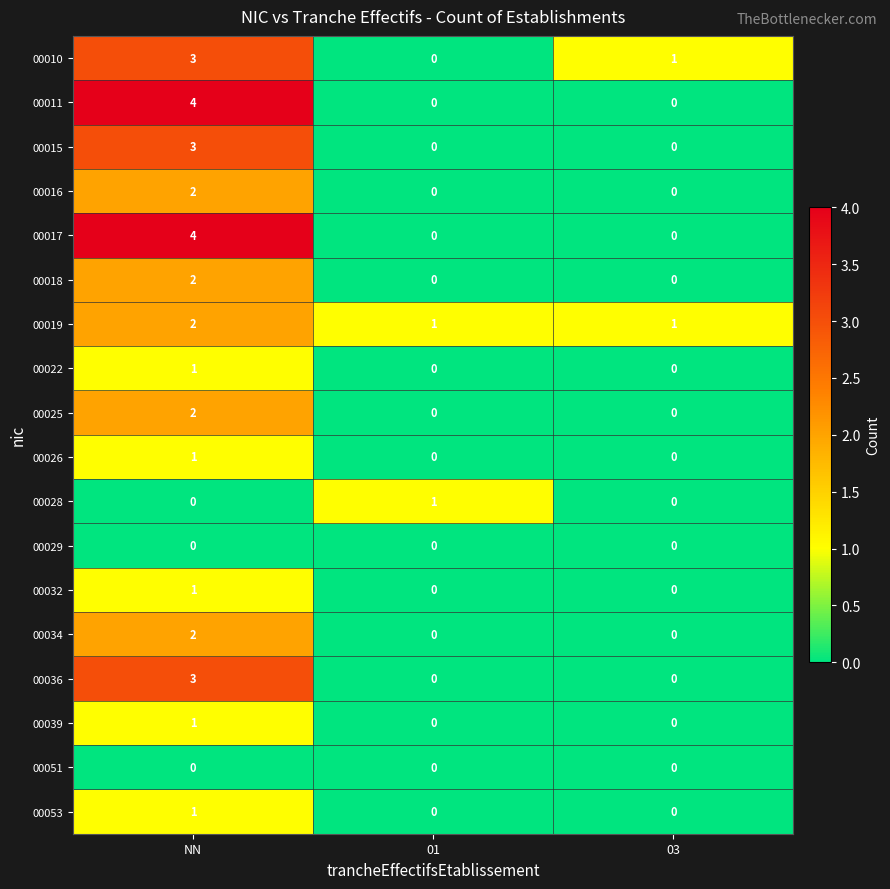

What is the difference between the maximum and minimum values in the 00015 series?

3